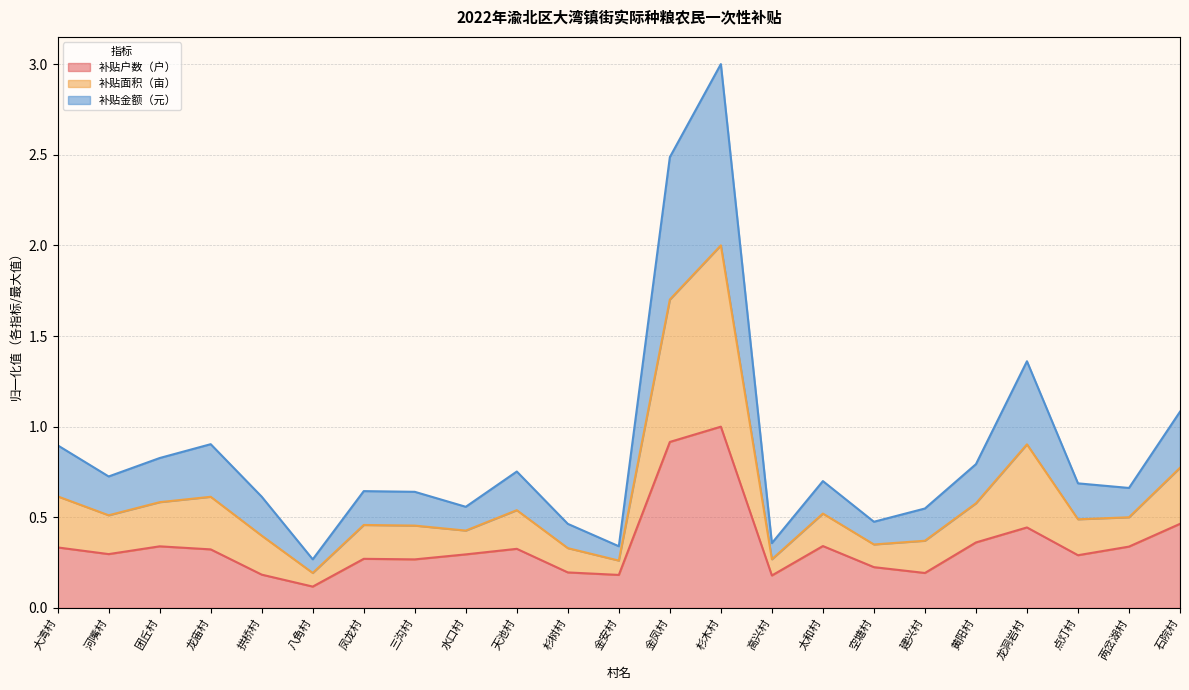

True or false: 补贴金额（元） has more than 2 interior local peaks.

True